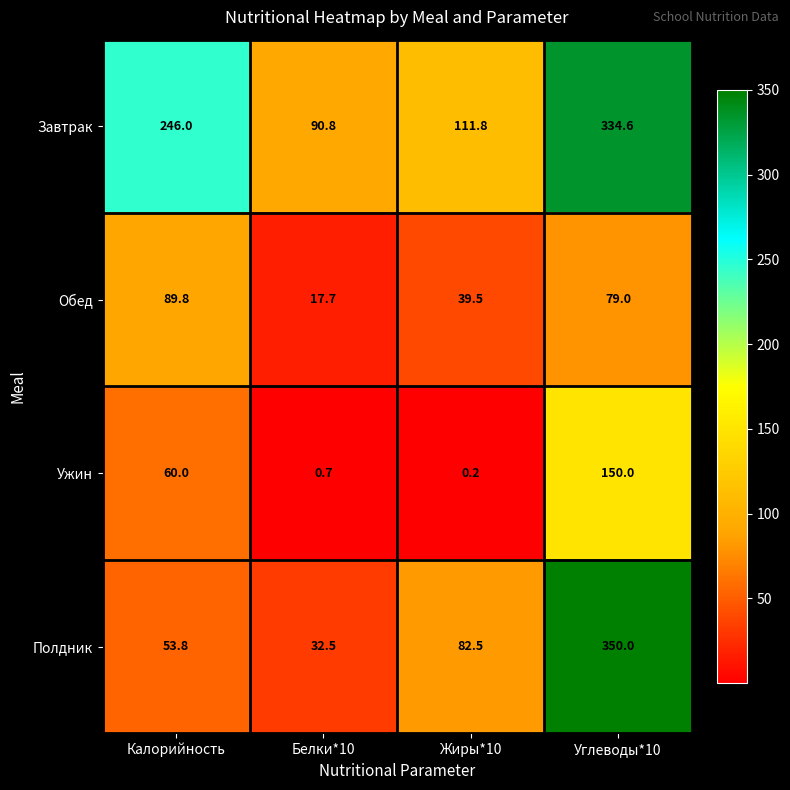

Which category has the highest value across all series?

Углеводы*10